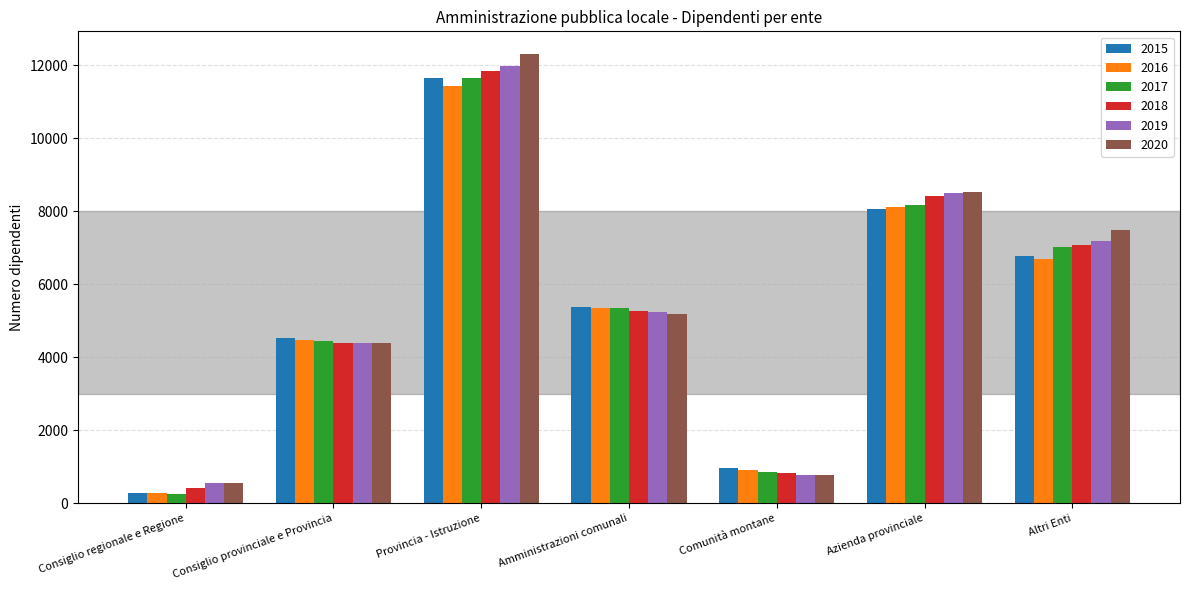

What position from the left is Azienda provinciale?

6